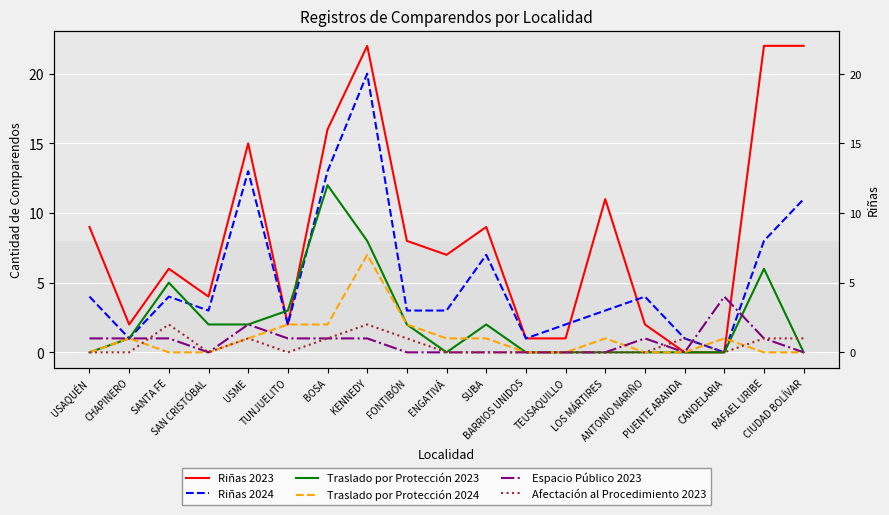

What is the value of the Riñas 2024 point at the 19th from the left?

11